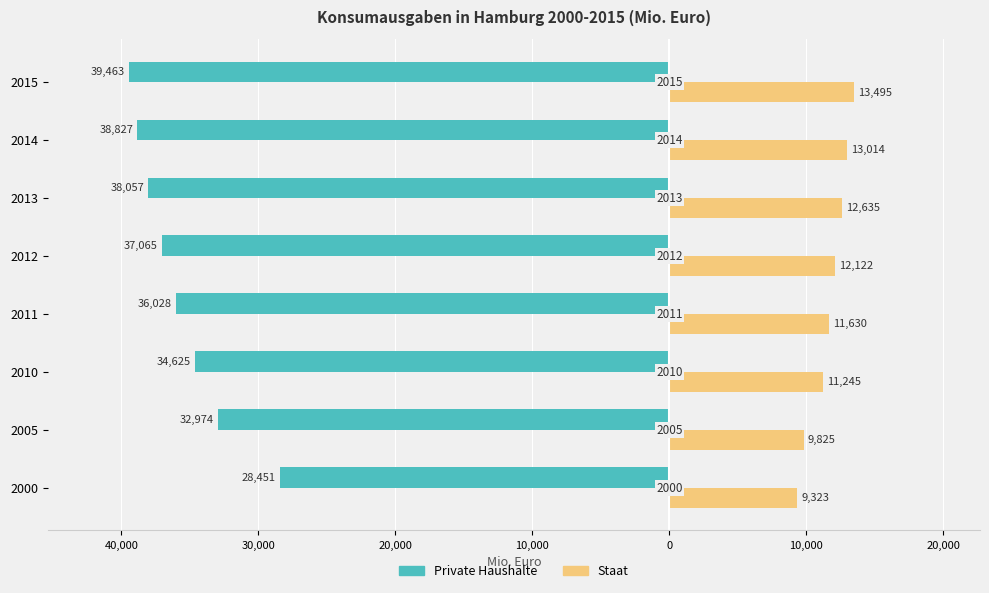

Reading right to left, what are all the values shown in this chart?

Private Haushalte: -39463	-38827	-38057	-37065	-36028	-34625	-32974	-28451
Staat: 13495	13014	12635	12122	11630	11245	9825	9323